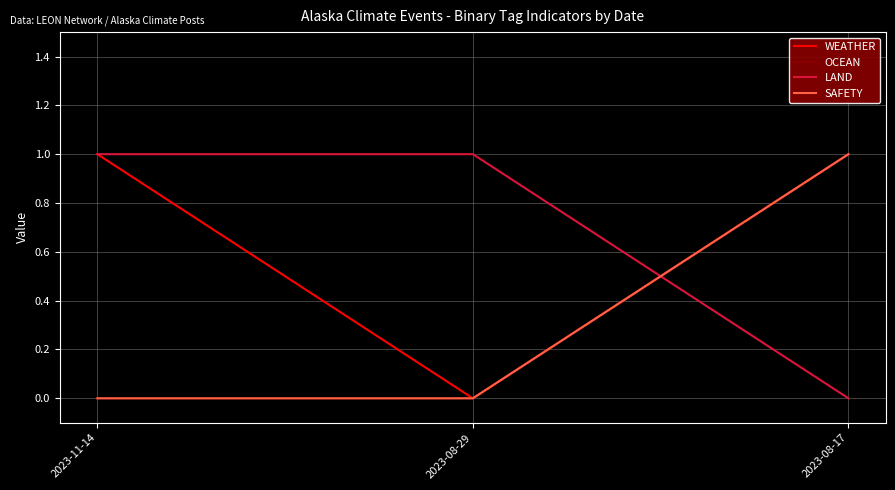

Does the chart have visible grid lines?

Yes